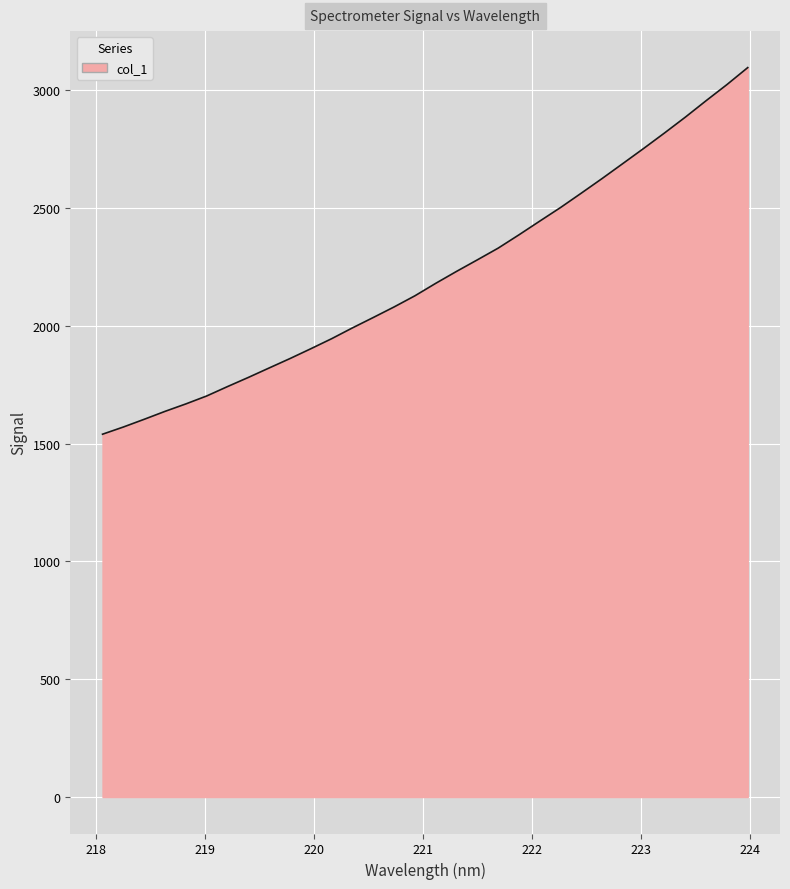

What is the minimum value shown in the chart?

1540.3